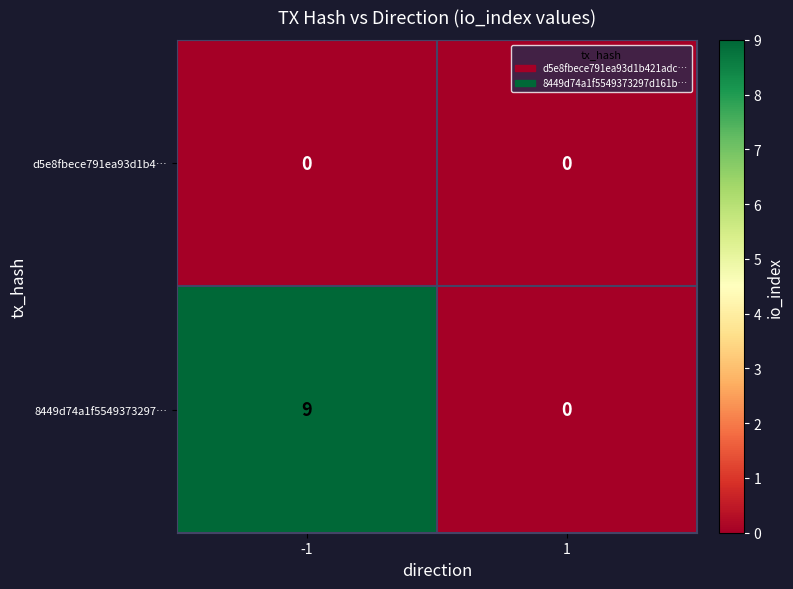

At which category is the sum across all series the highest?

-1